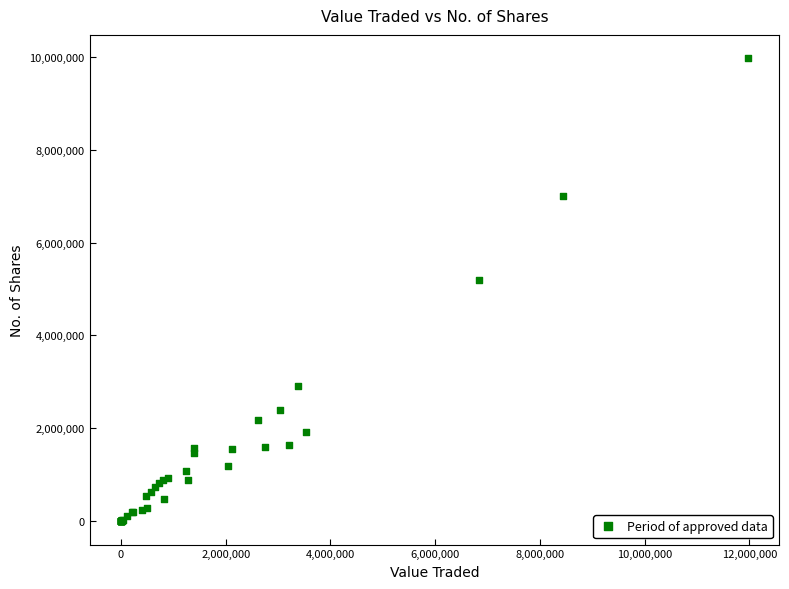

What Y value in the scatter plot is closest to 4984259?

5199249